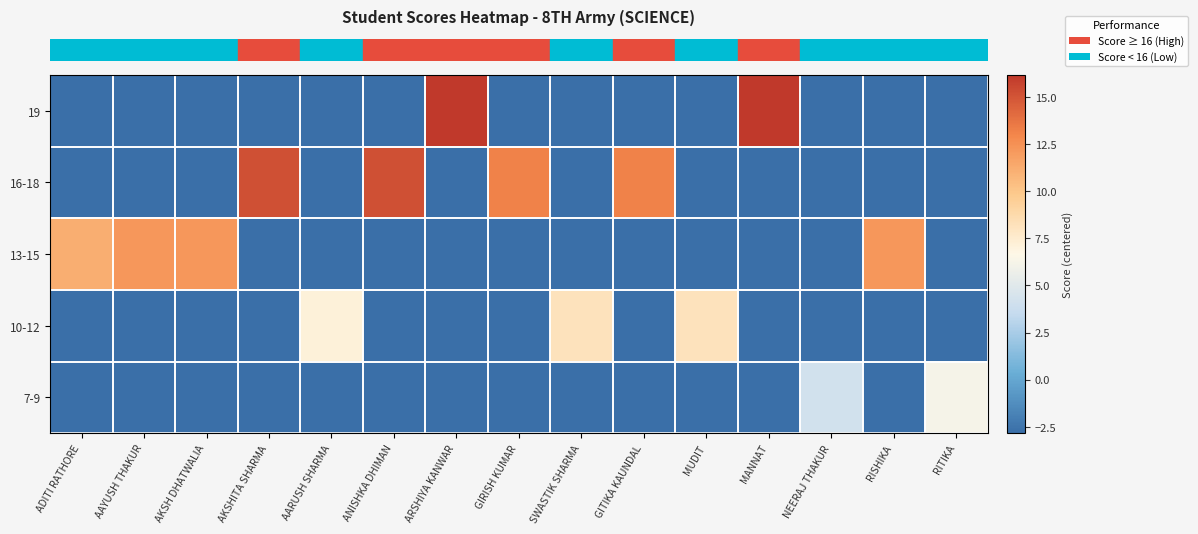

What is the difference between the highest and lowest values at AAYUSH THAKUR?

15.0